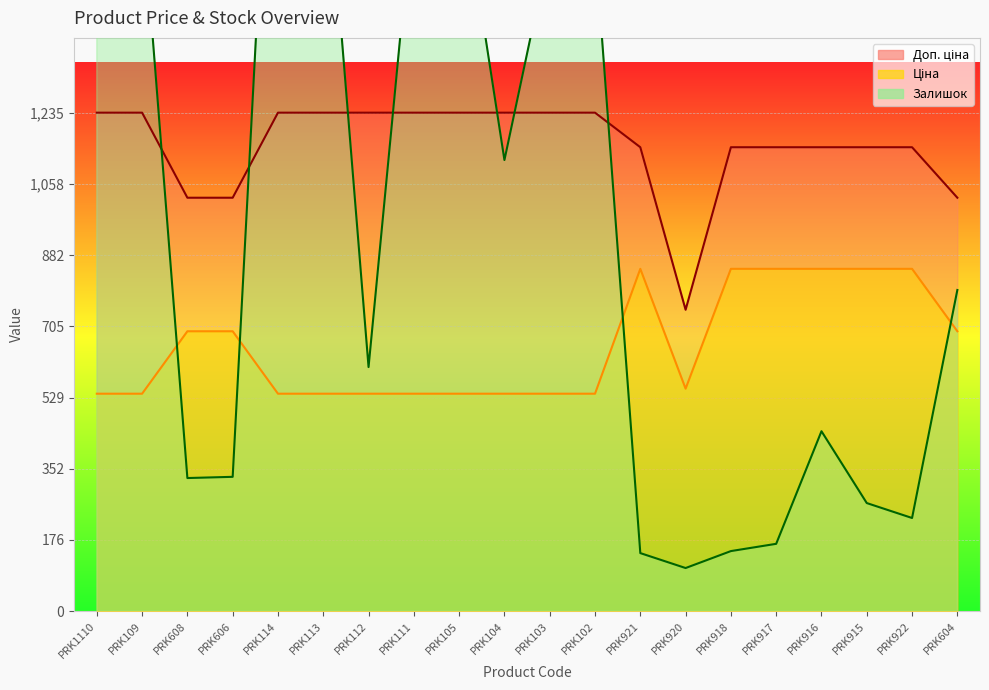

What is the average value of the Ціна series?

655.7